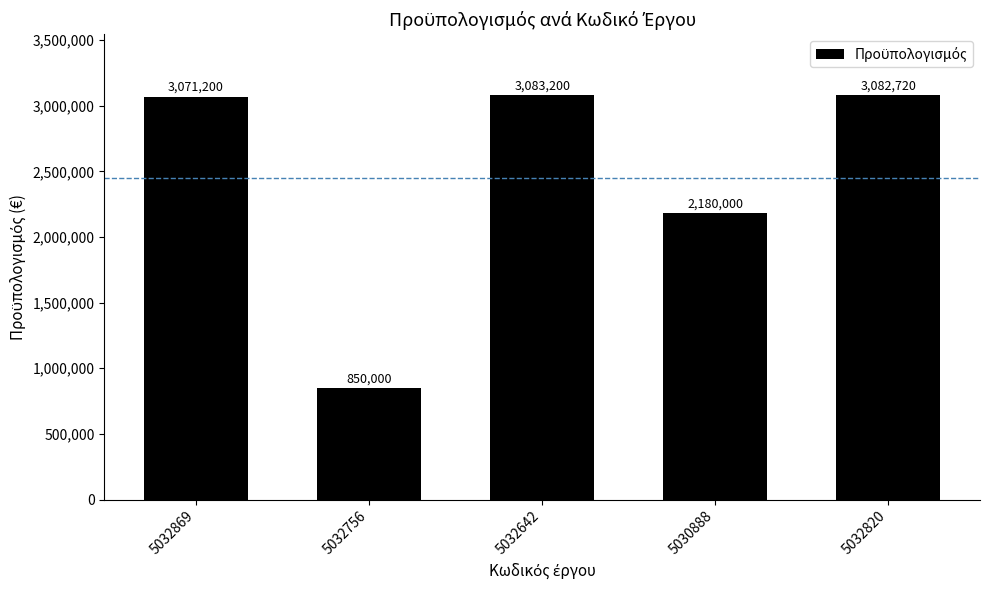

Are the bars horizontal?

No